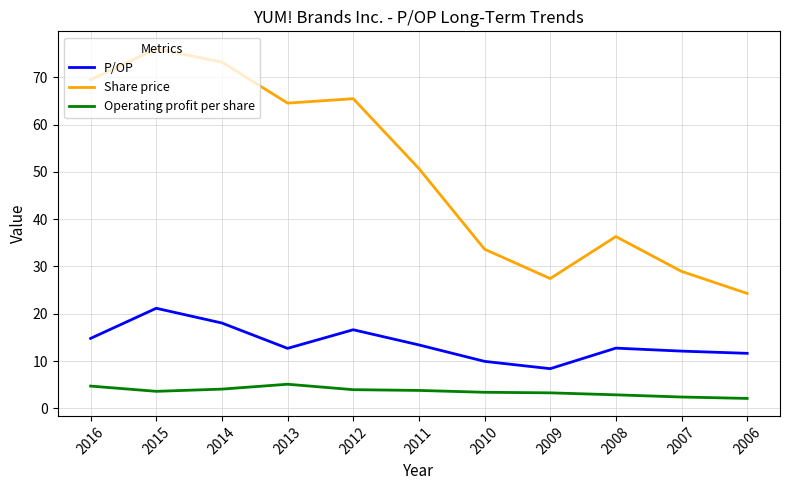

The Operating profit per share series shows 3.4 at 2010. True or false?

True